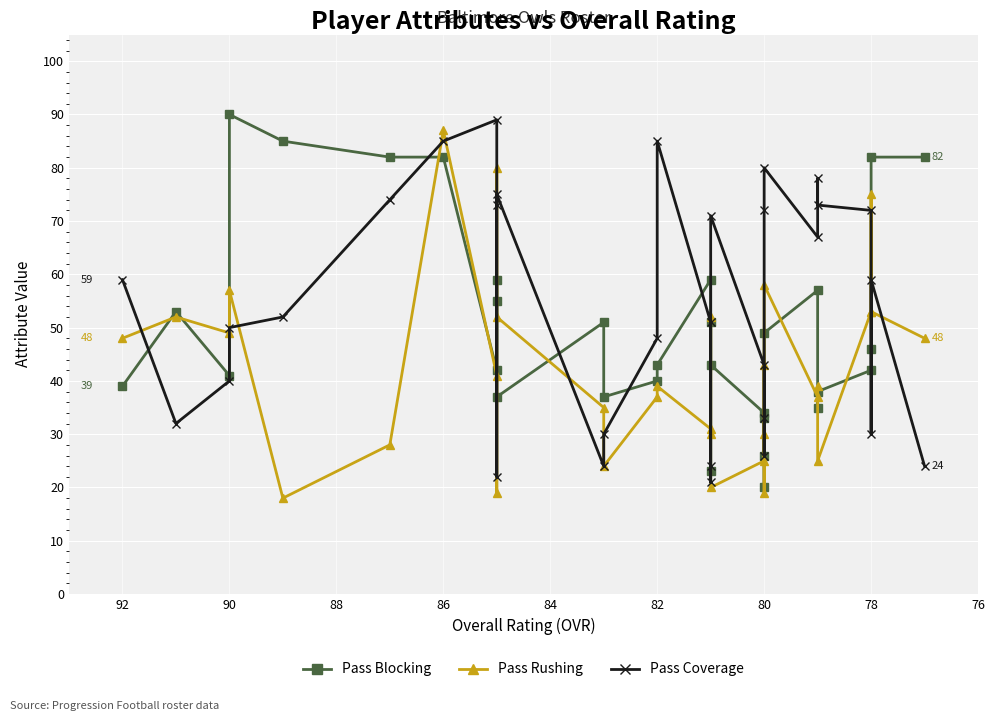

Which series has the largest total across all categories?

Pass Coverage